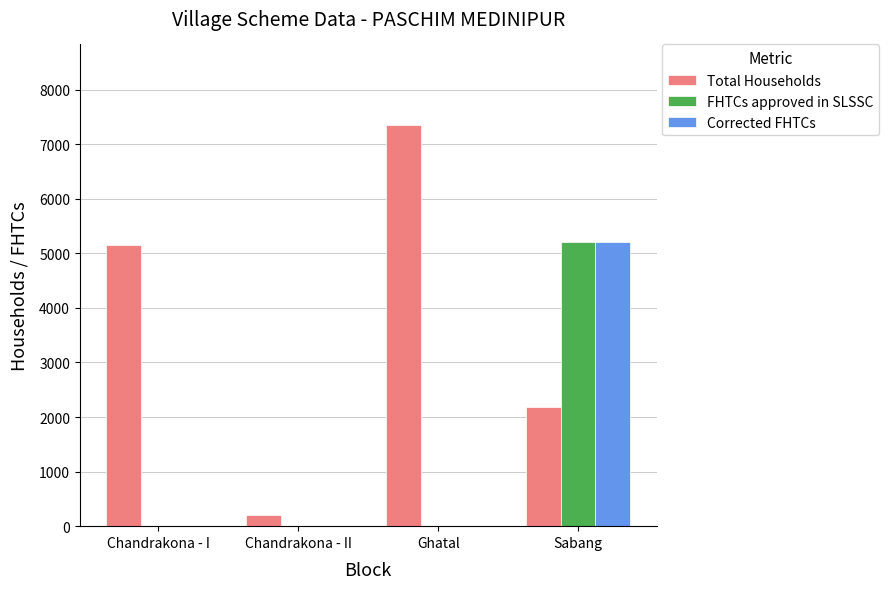

The value of Corrected FHTCs at Chandrakona - I is 0. True or false?

True